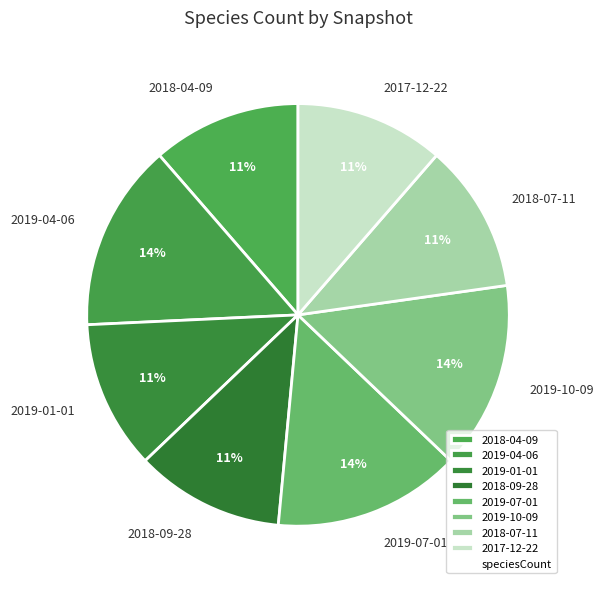

Is it true that 2018-07-11 is 11% of the pie?

True